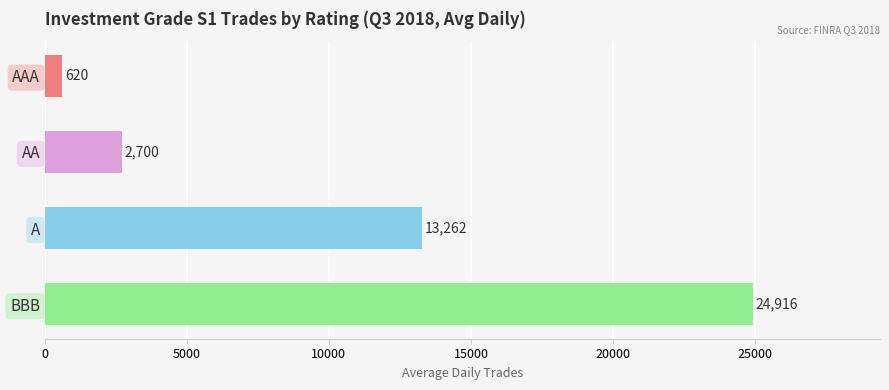

True or false: the data shows 21416.0 at A.

False